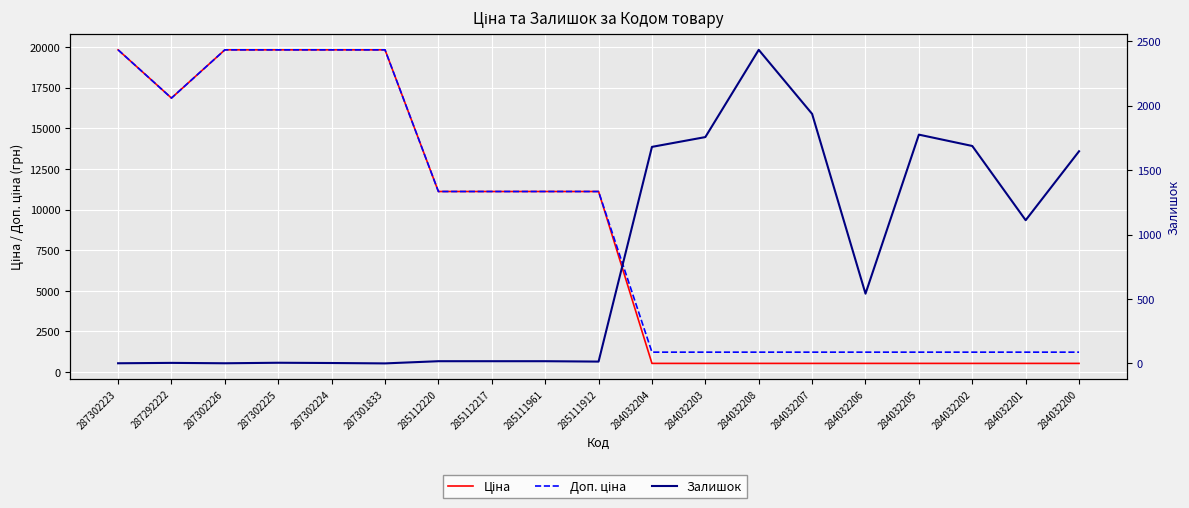

True or false: Ціна has more than 1 points higher than both neighbors.

False